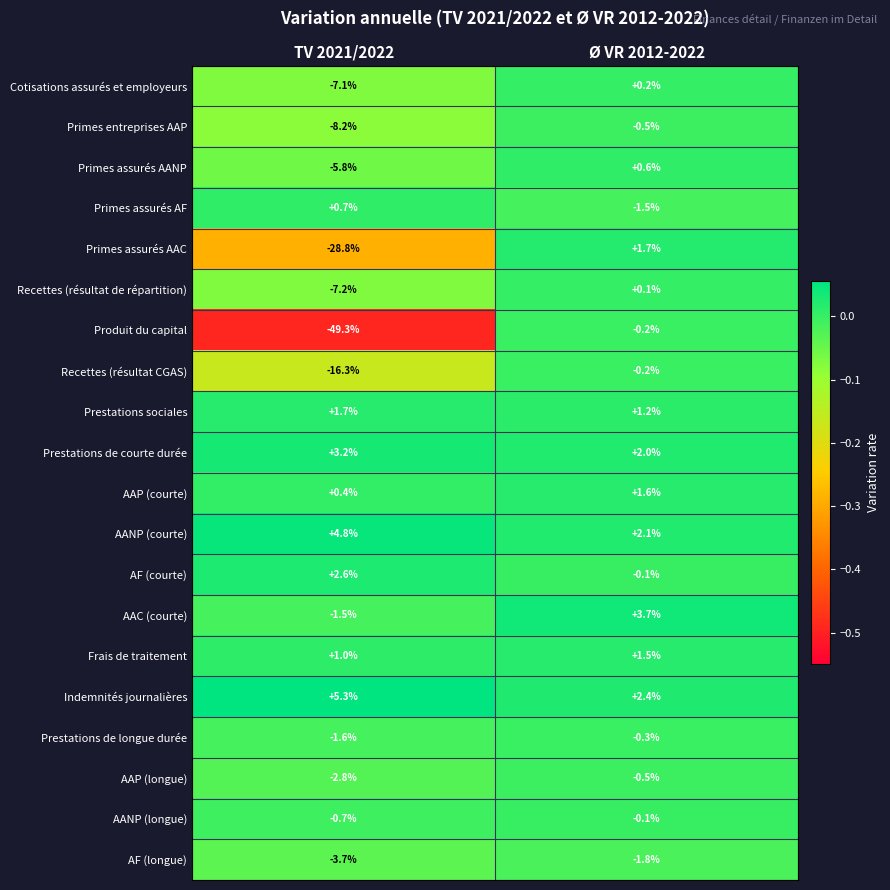

Is it true that Primes entreprises AAP equals -0.5 at Ø VR 2012-2022?

True